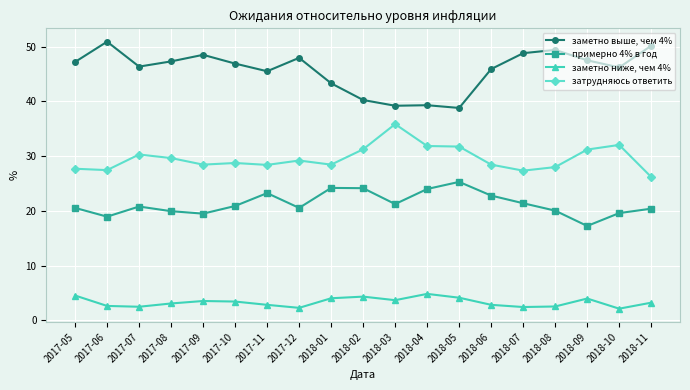

At which label does примерно 4% в год first exceed 20?

2017-05